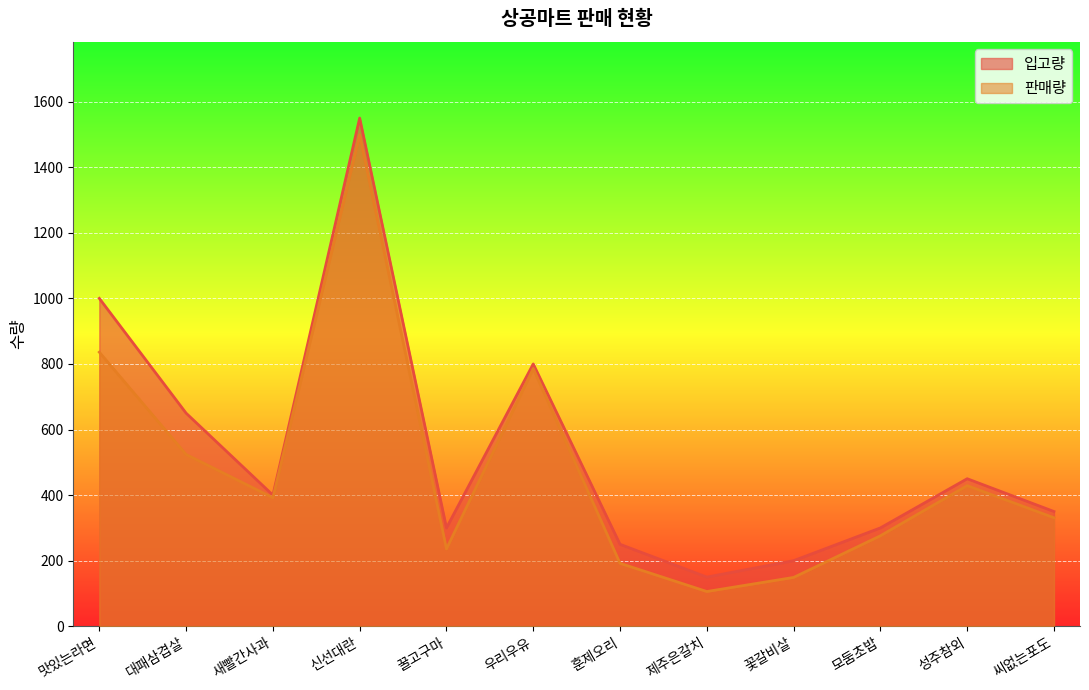

True or false: 판매량 has a value of 62 at 꽃갈비살.

False